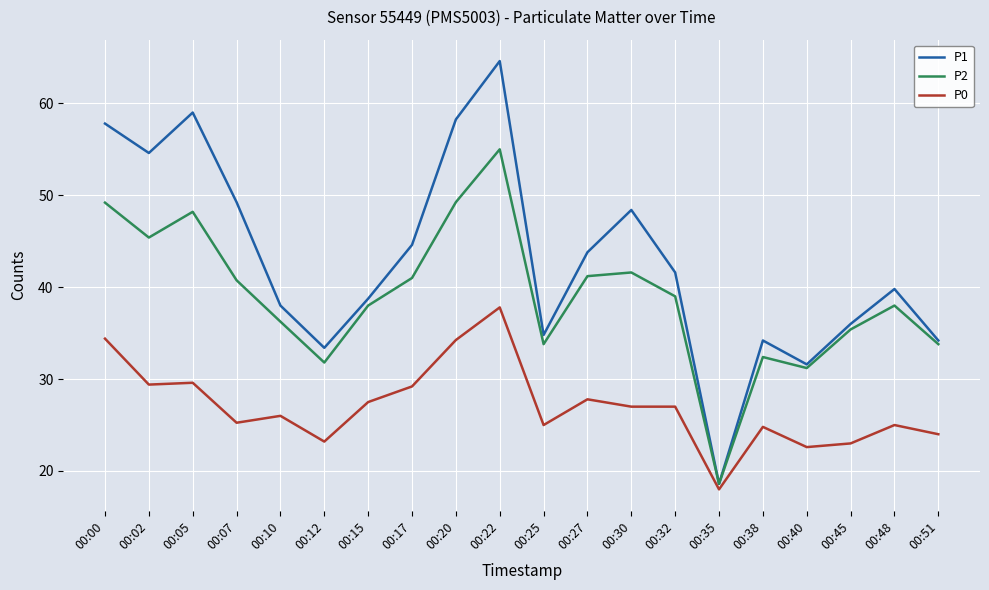

Which series has the largest total across all categories?

P1